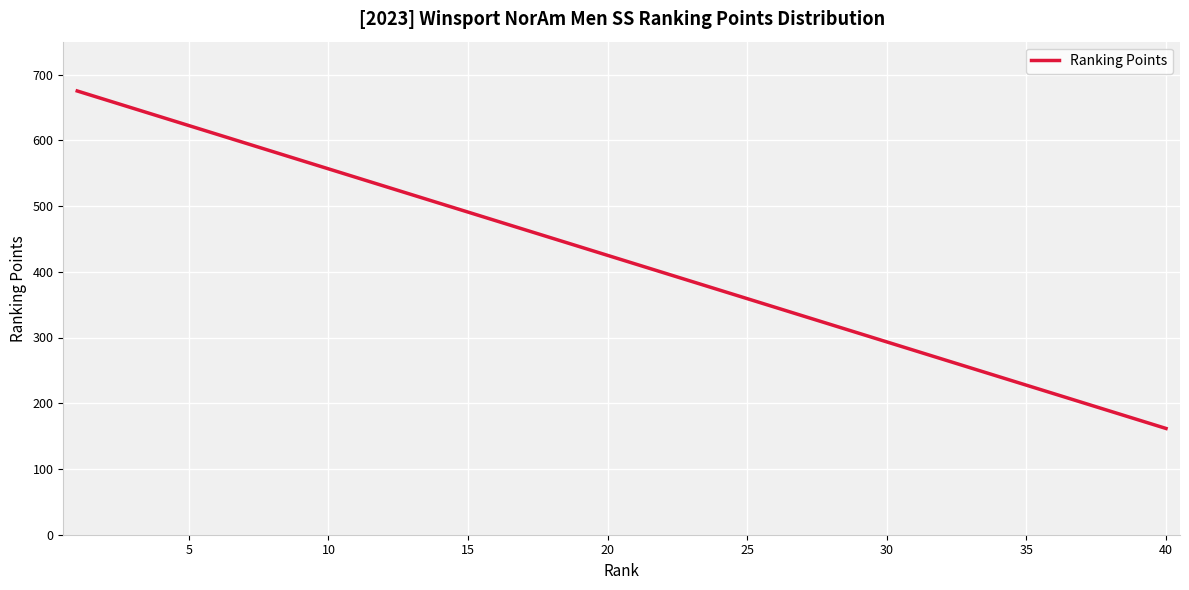

What is the minimum value shown in the chart?

161.6